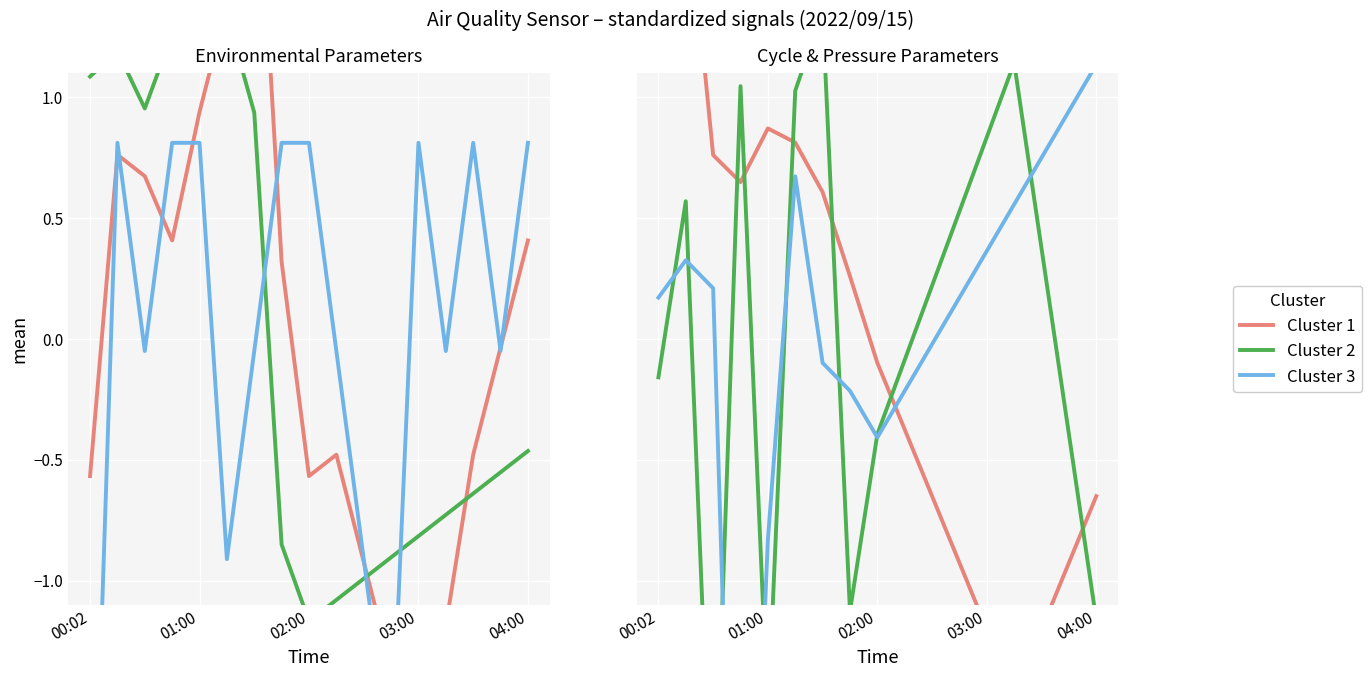

What is the difference between the highest and lowest values at 14?

2.0